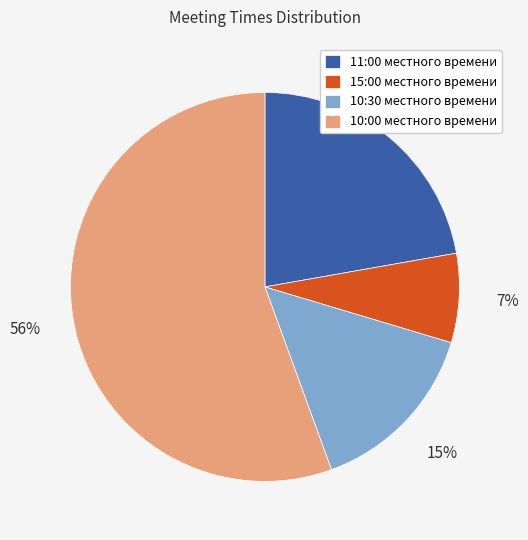

To the nearest percent, what percentage of the pie is 15:00 местного времени?

7%